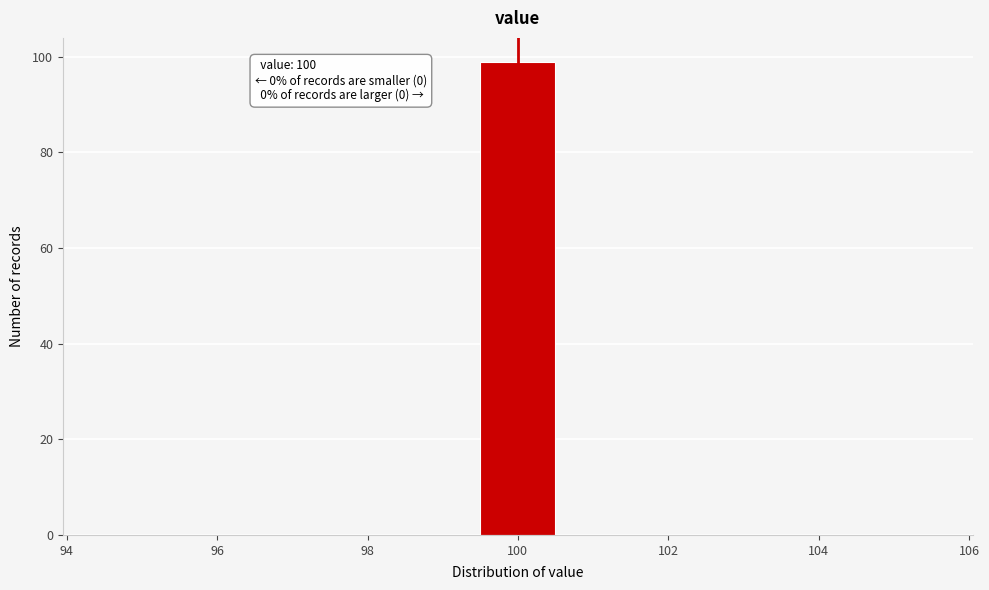

Over which range of the x-axis is the bar tallest?

99.5 to 100.5